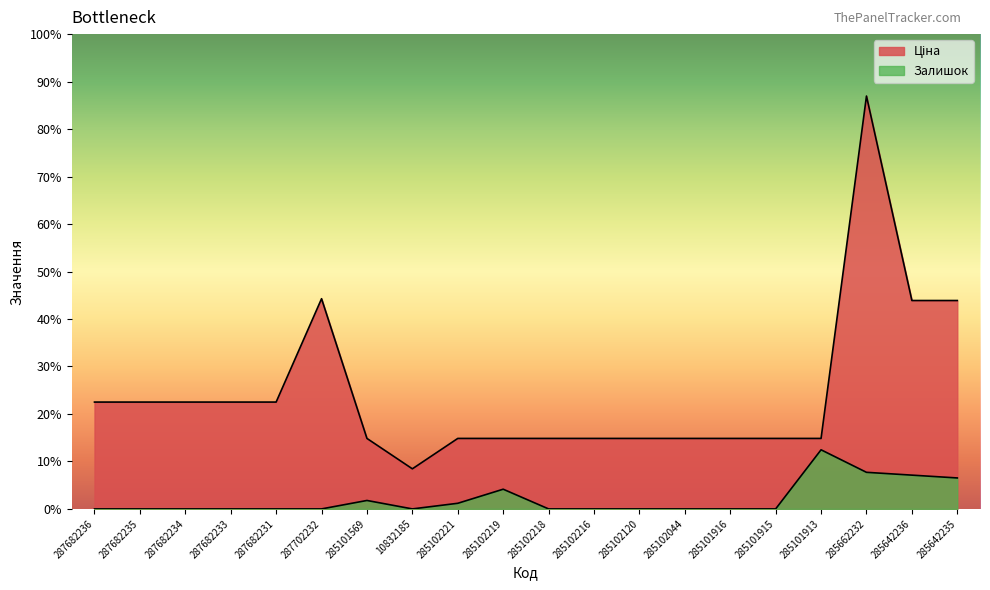

True or false: Ціна has a value of 6768.9 at 285101915.

False